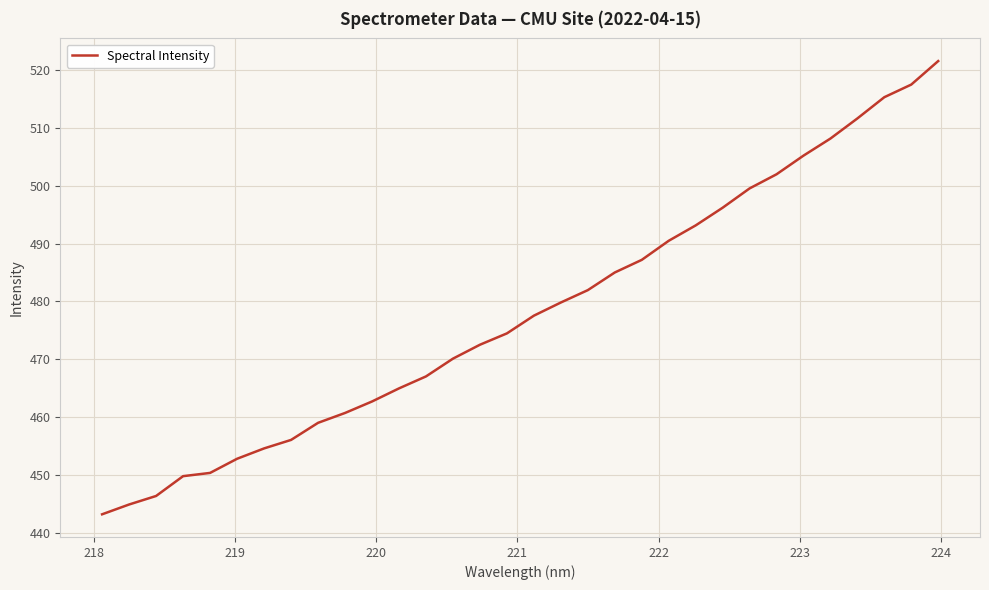

What is the greatest value displayed?

521.5